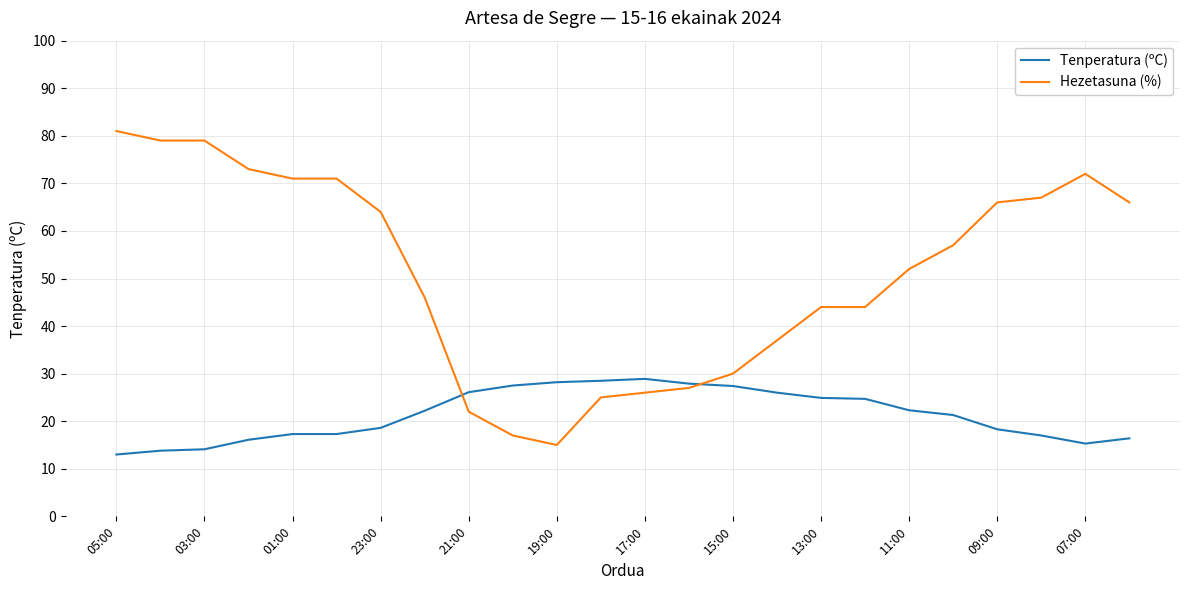

What is the lowest value of the Hezetasuna (%) series?

15.0